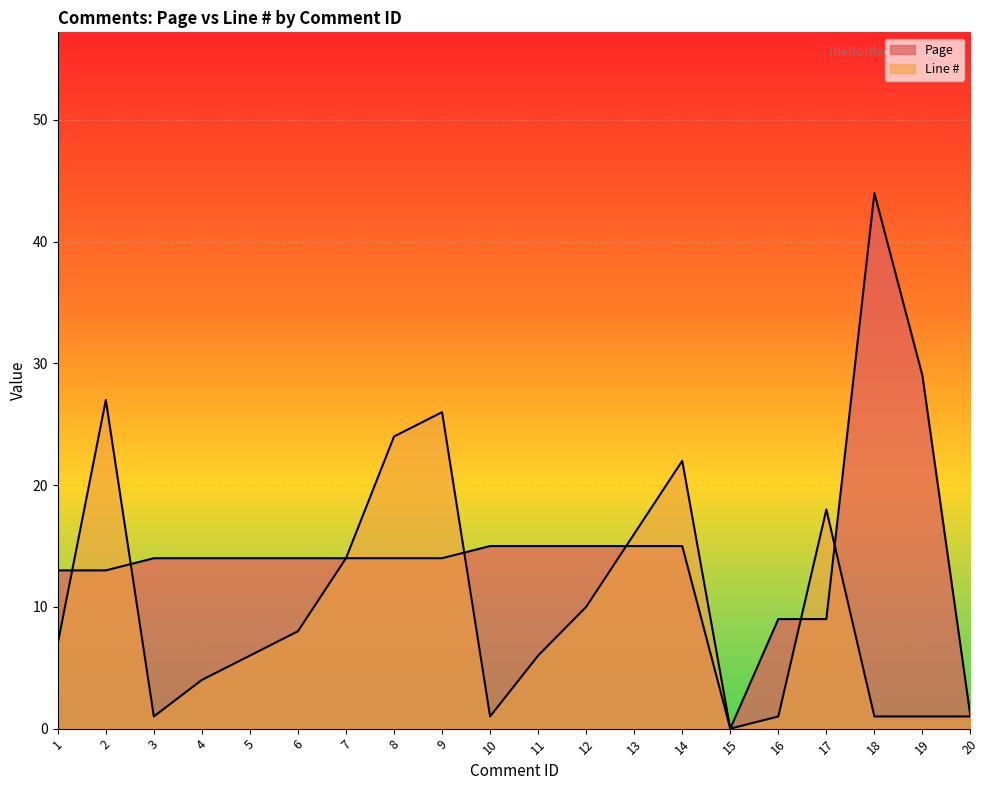

What is the difference between the maximum and minimum values in the Line # series?

27